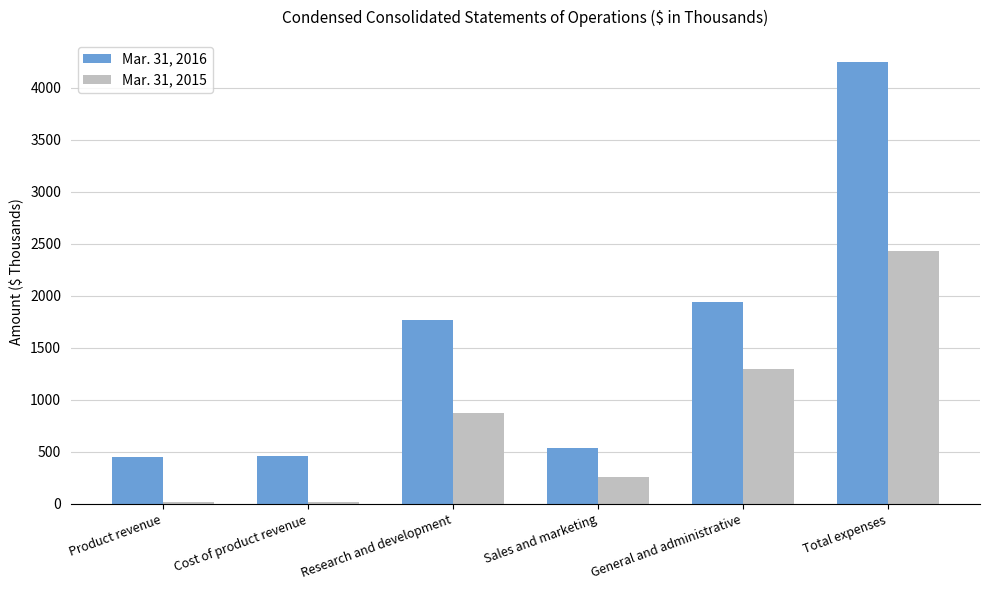

What is the label of the 6th bar from the right?

Product revenue